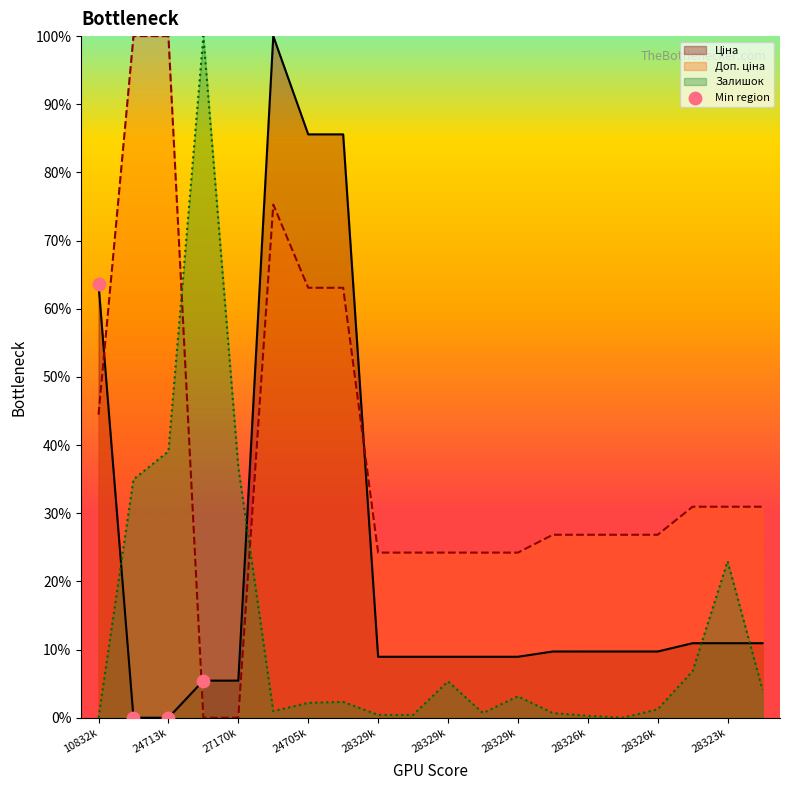

Which has a higher value, 24713k or 24705k?

24705k